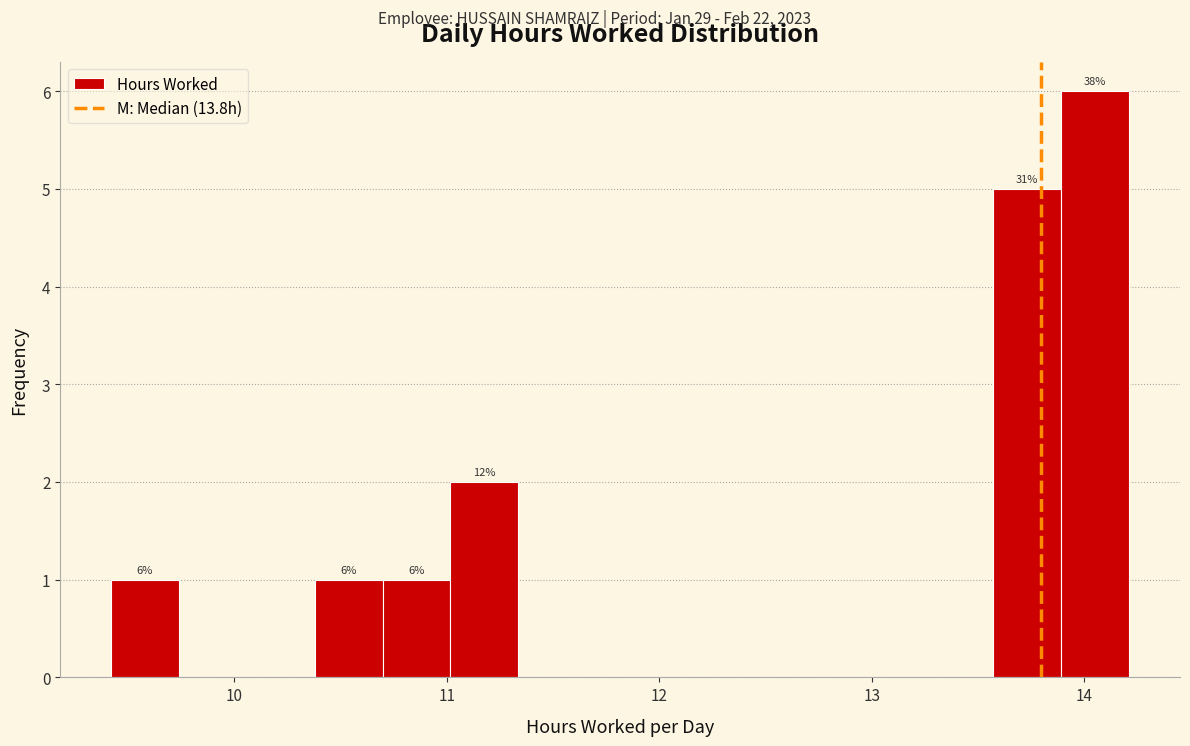

Read against the x-axis, roughly where is the centre of the tallest bar?

14.1